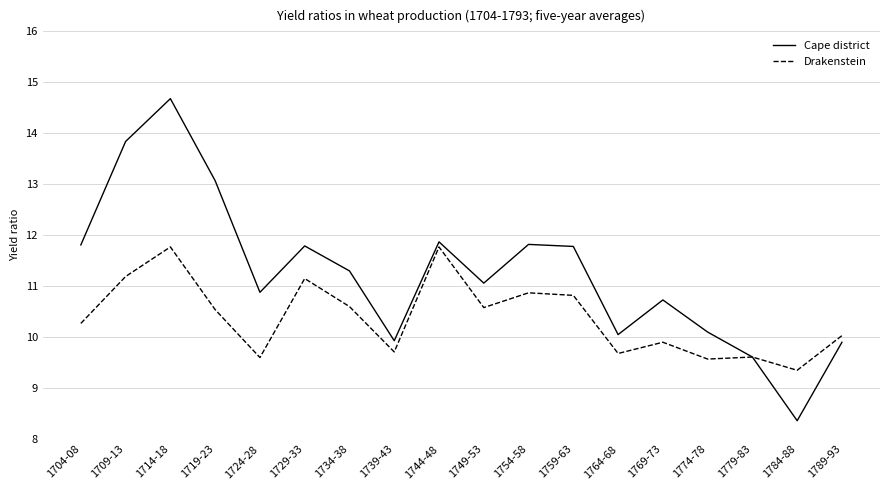

At which category does Drakenstein reach its first local peak?

1714-18